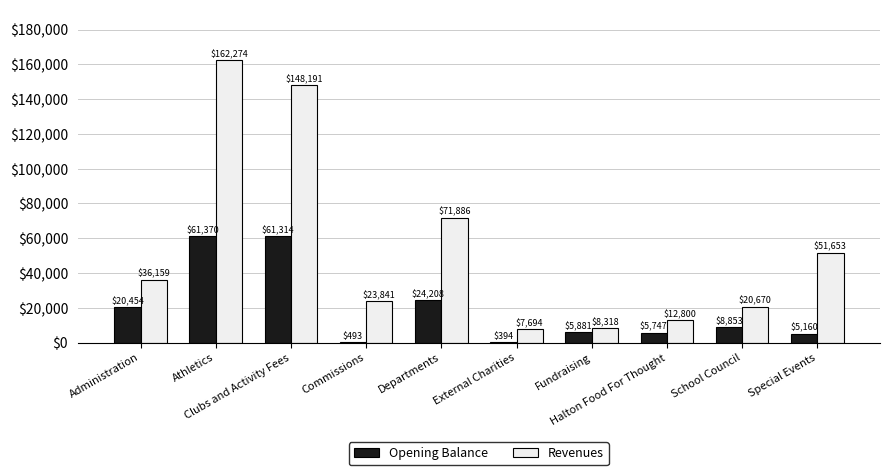

Which series has the largest total across all categories?

Revenues